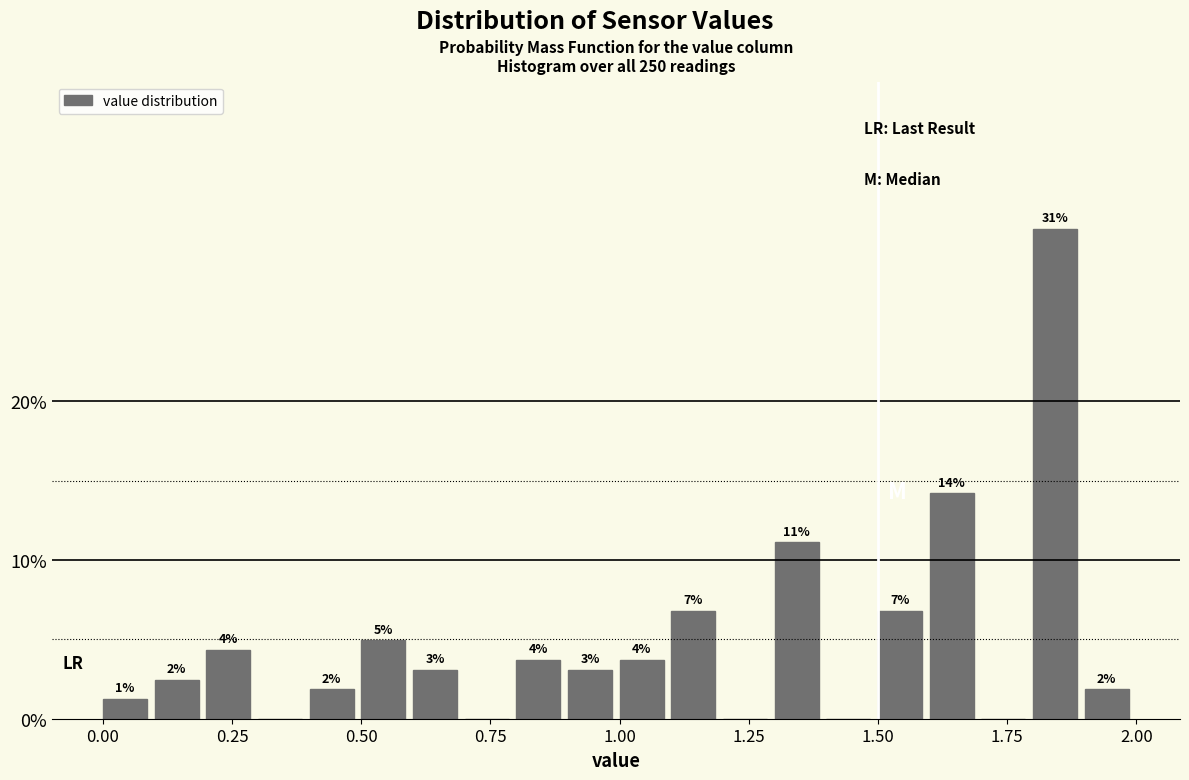

Read against the x-axis, roughly where is the centre of the tallest bar?

1.85